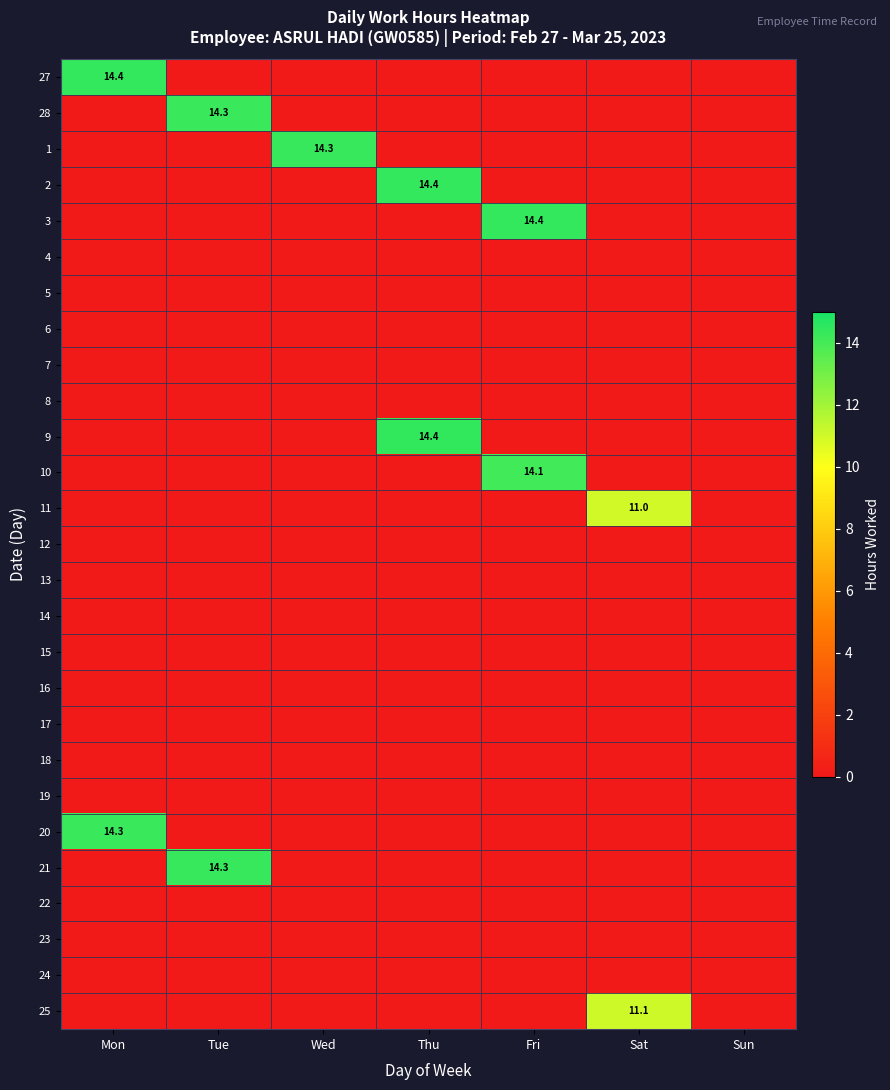

What is the difference between the maximum and minimum values in the 1 series?

14.3